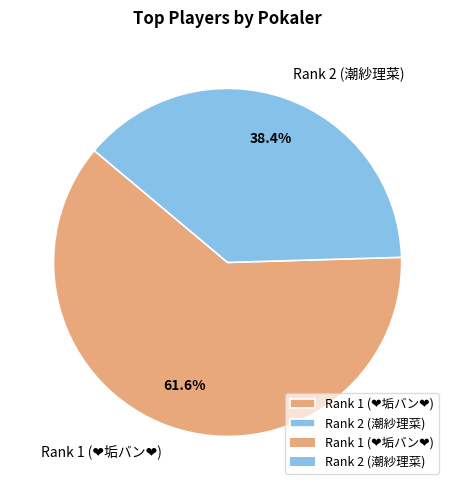

Does Rank 2 (潮紗理菜) account for over 50% of the chart?

No